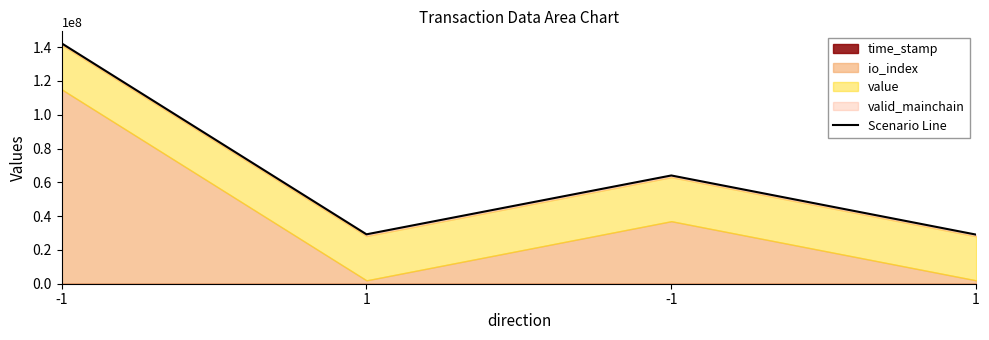

The chart shows a value of 11514424.5 at 1. True or false?

False